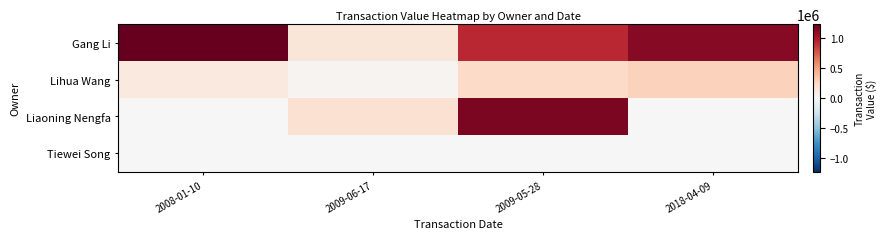

Which series changed the most between 2008-01-10 and 2009-06-17?

Gang Li